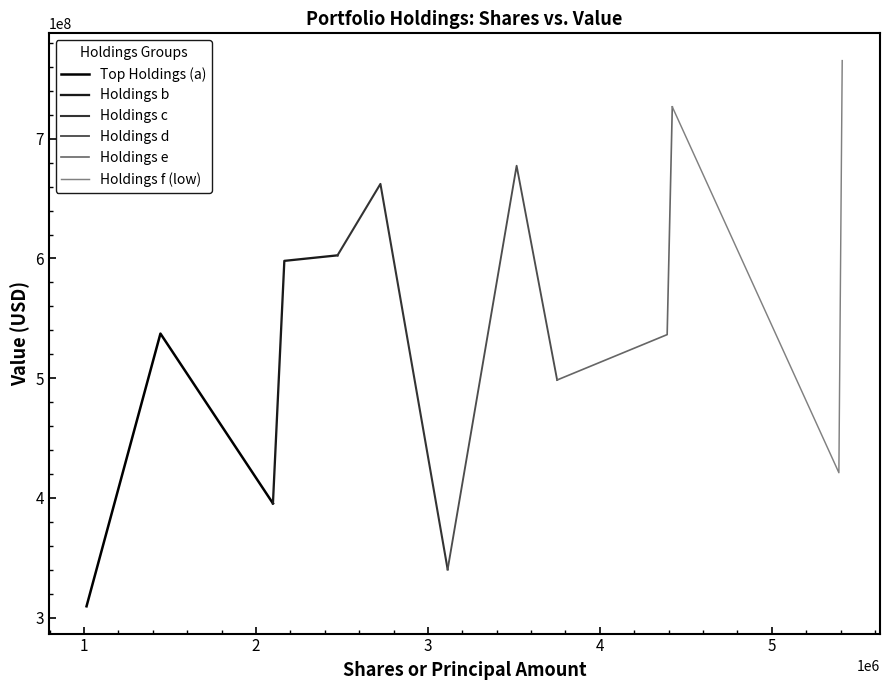

Which series has the largest range (max minus min)?

Holdings f (low)